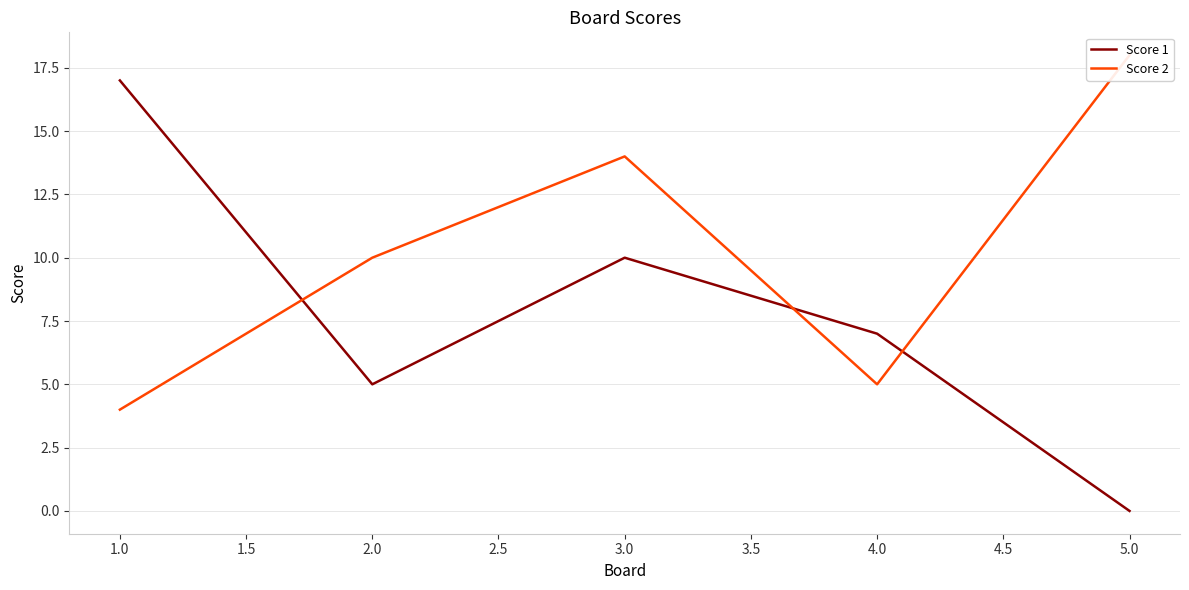

The value of Score 1 at 1.0 is 27. True or false?

False